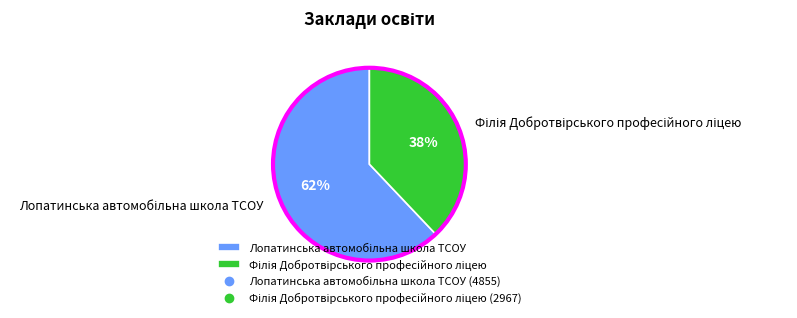

To the nearest percent, what is the average slice percentage?

50%